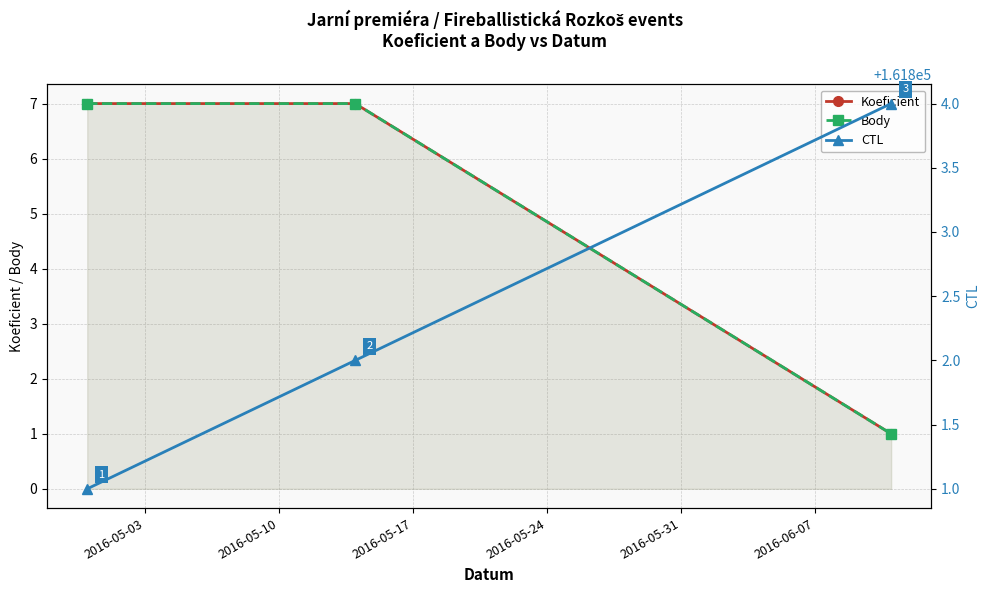

What is the value of the Body point at the 3rd from the left?

1